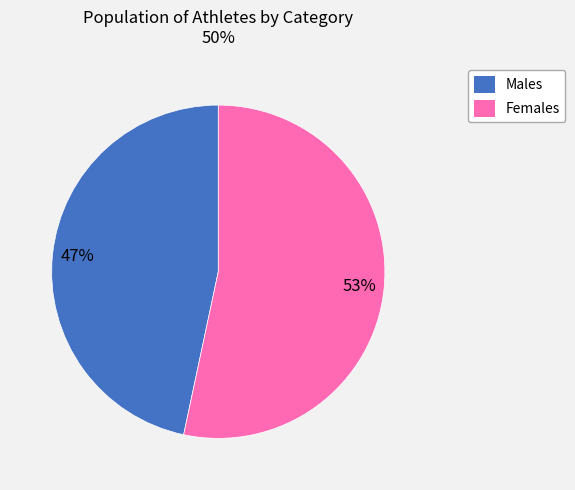

Is there a majority slice in this chart?

Yes